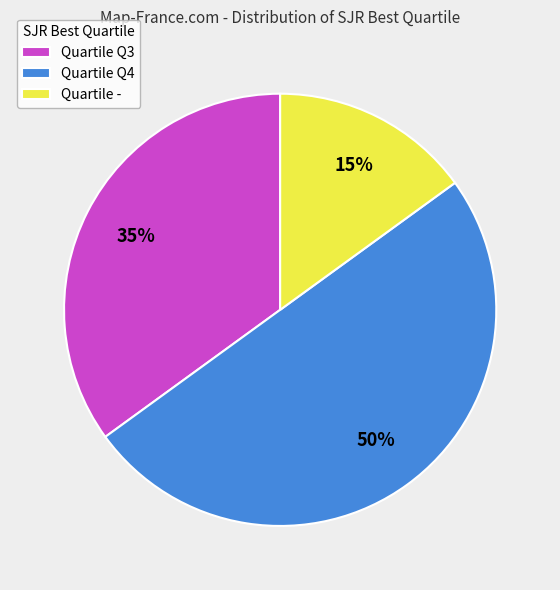

To the nearest percent, what is the combined percentage of Quartile Q4 and Quartile Q3?

85%